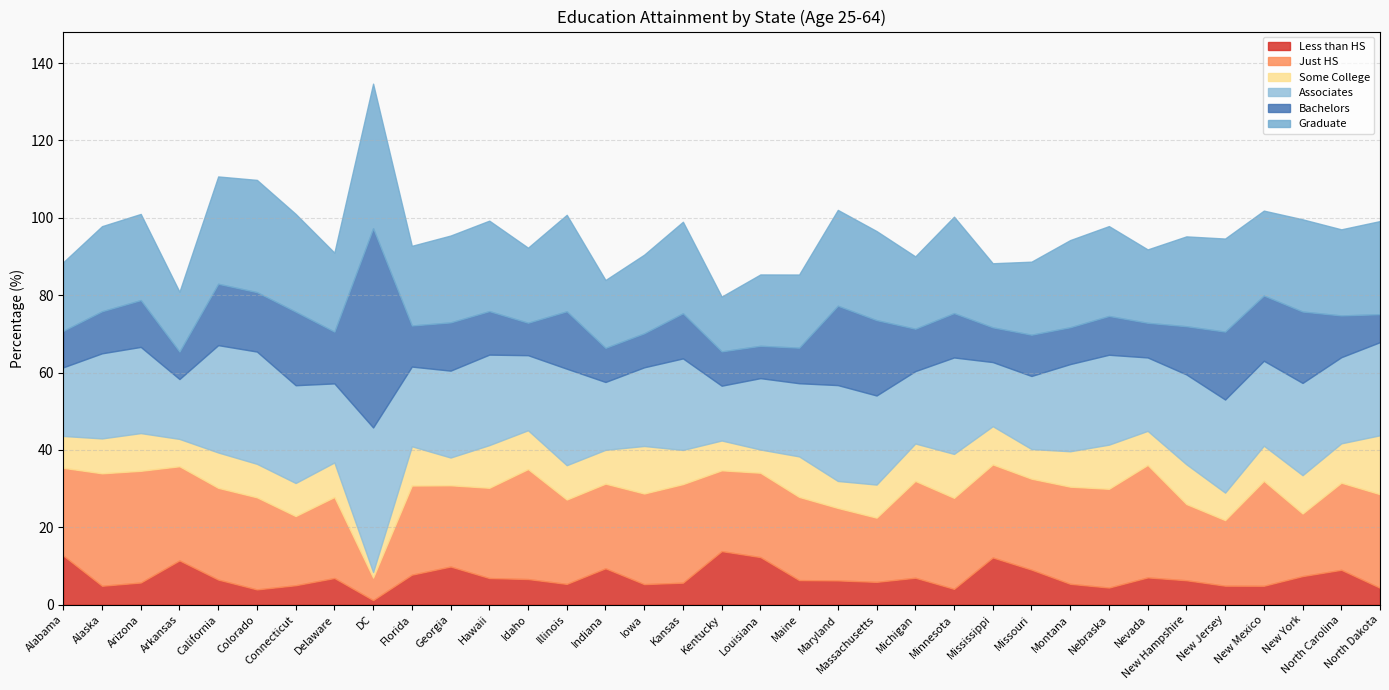

True or false: Associates has more than 0 interior local peaks.

True